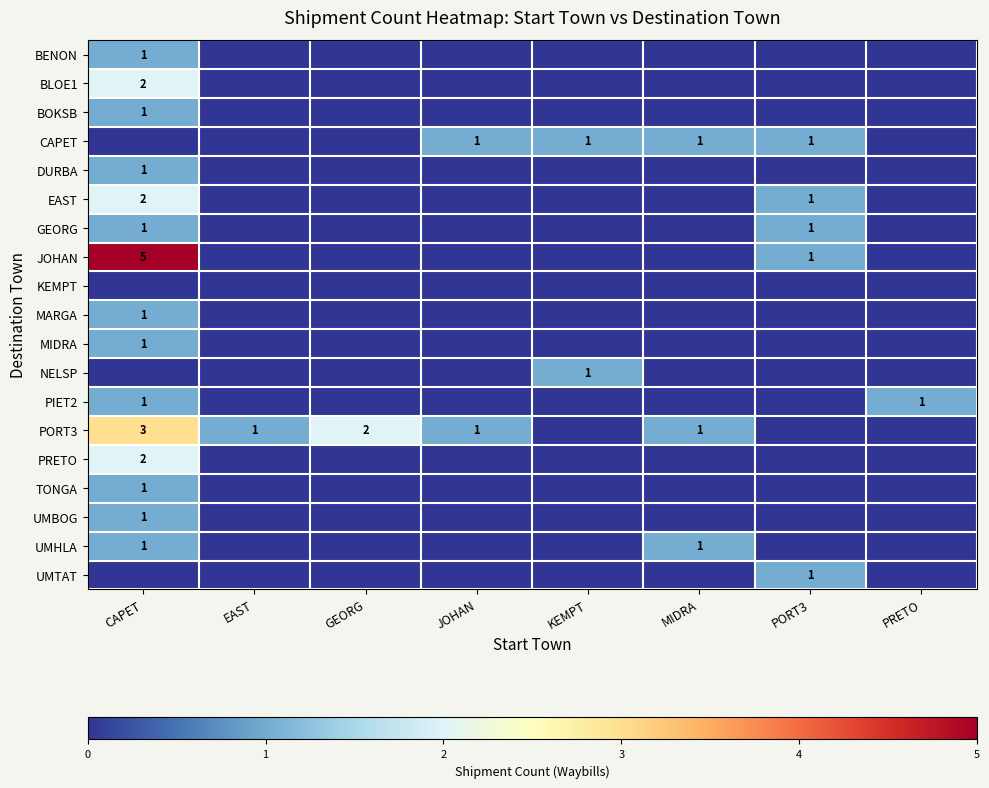

Is it true that UMBOG equals 1 at CAPET?

True